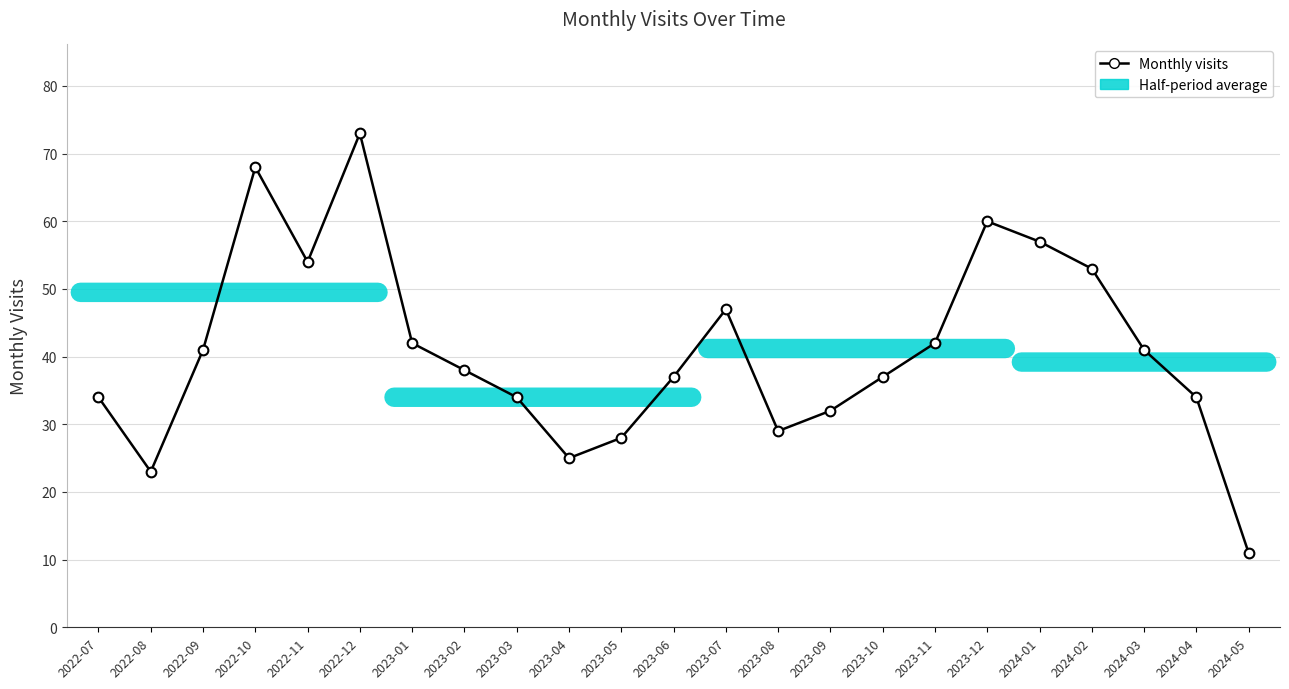

How many interior local peaks (higher than both neighbors) does the data have?

4